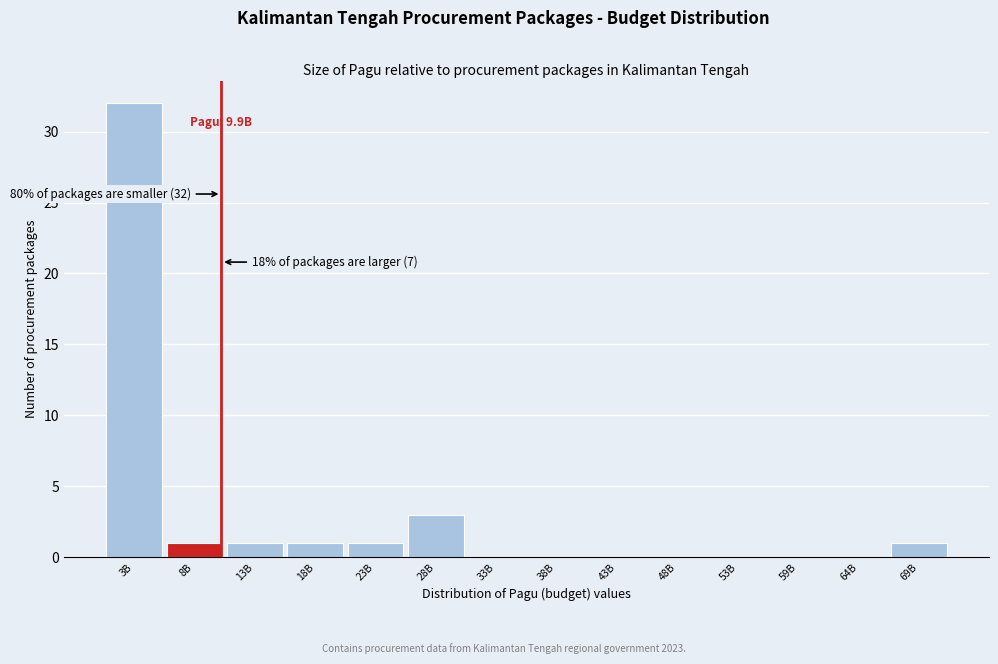

Reading left to right, list all the values displayed in this chart.

3B=32	8B=1	13B=1	18B=1	23B=1	28B=3	33B=0	38B=0	43B=0	48B=0	53B=0	59B=0	64B=0	69B=1